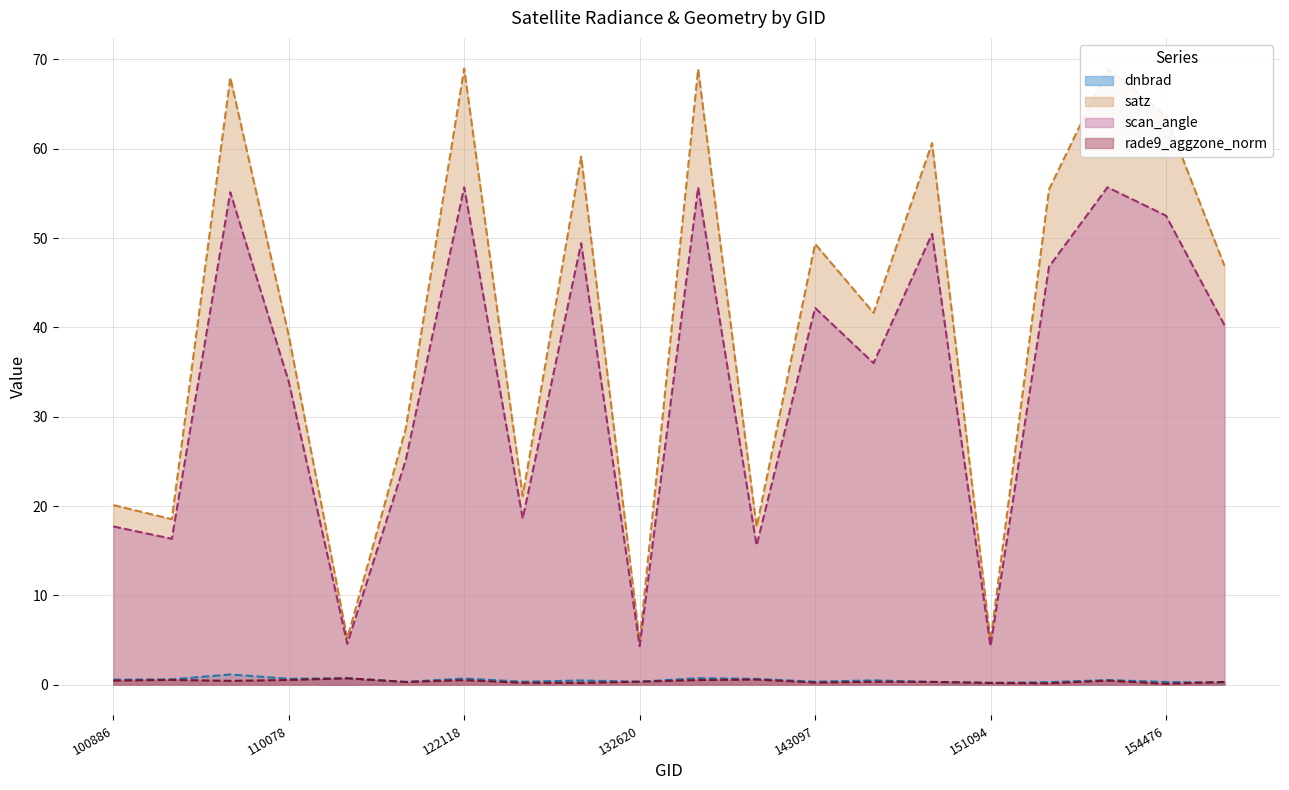

What is the total value across all series at 110078?

74.2